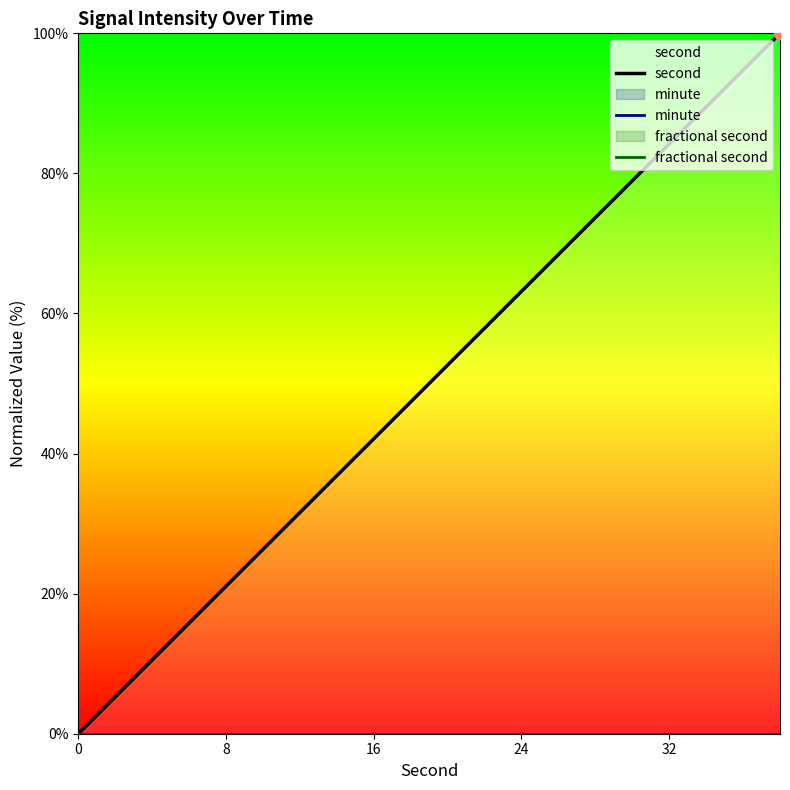

Which series contains the highest Y value?

second